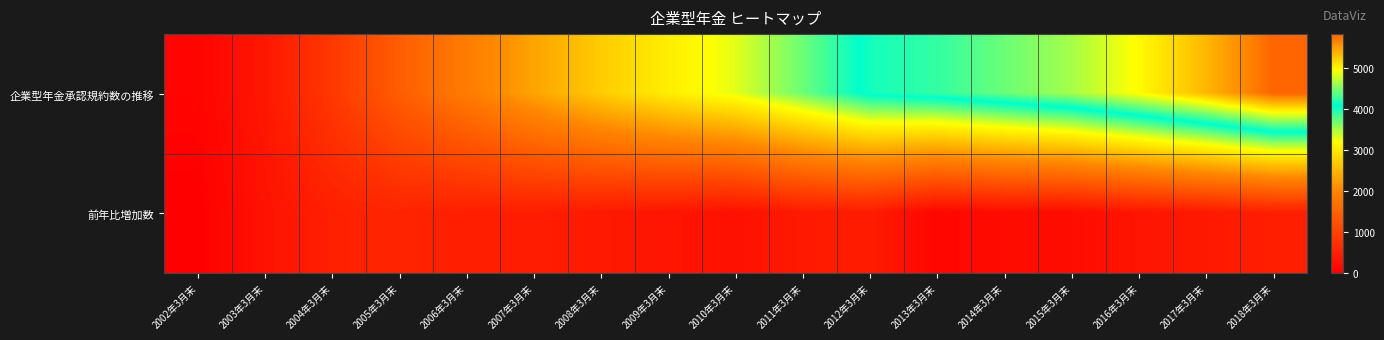

Reading left to right, extract all data points from this chart.

企業型年金承認規約数の推移: 2002年3月末=70	2003年3月末=361	2004年3月末=845	2005年3月末=1402	2006年3月末=1866	2007年3月末=2313	2008年3月末=2710	2009年3月末=3043	2010年3月末=3301	2011年3月末=3705	2012年3月末=4135	2013年3月末=4247	2014年3月末=4434	2015年3月末=4635	2016年3月末=4964	2017年3月末=5349	2018年3月末=5825
前年比増加数: 2002年3月末=0	2003年3月末=291	2004年3月末=484	2005年3月末=557	2006年3月末=464	2007年3月末=447	2008年3月末=397	2009年3月末=333	2010年3月末=258	2011年3月末=404	2012年3月末=430	2013年3月末=112	2014年3月末=187	2015年3月末=201	2016年3月末=329	2017年3月末=385	2018年3月末=476